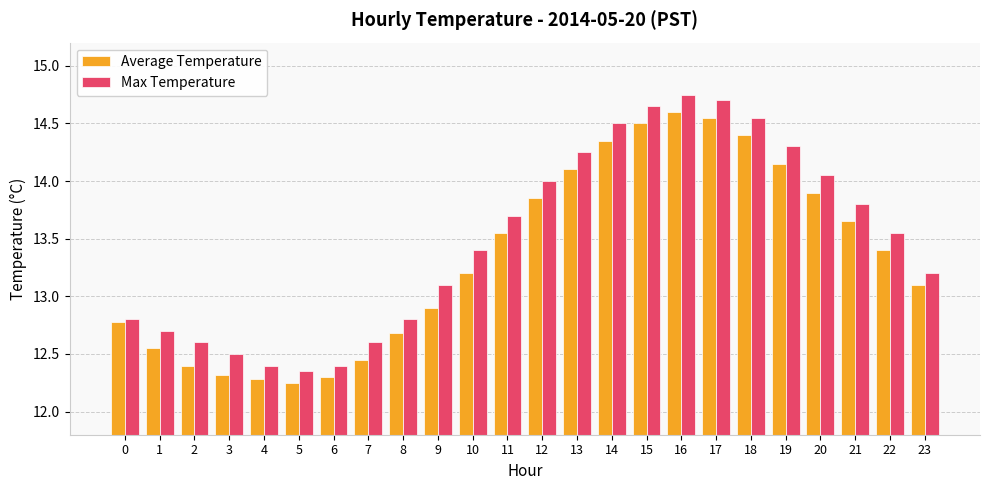

Which series changed the most between 9 and 15?

Average Temperature